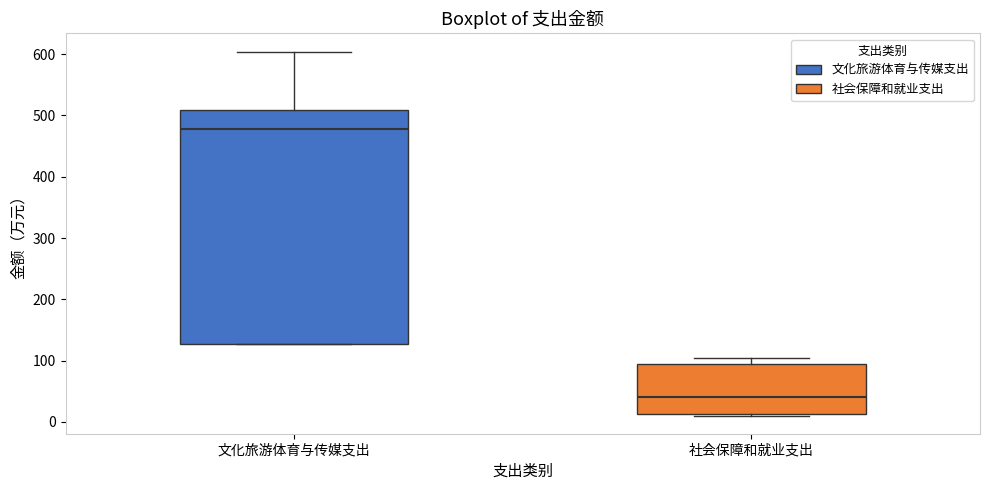

Reading left to right, transcribe this box plot: for each box, give where its median line is, the range the box spans, and where its two whiskers end, as read against the y-axis. The values are not printed on the chart, so give them approximately, as read against the axis.

文化旅游体育与传媒支出: median 480, box 130 to 510, whiskers 130 to 600
社会保障和就业支出: median 40, box 10 to 90, whiskers 10 to 100